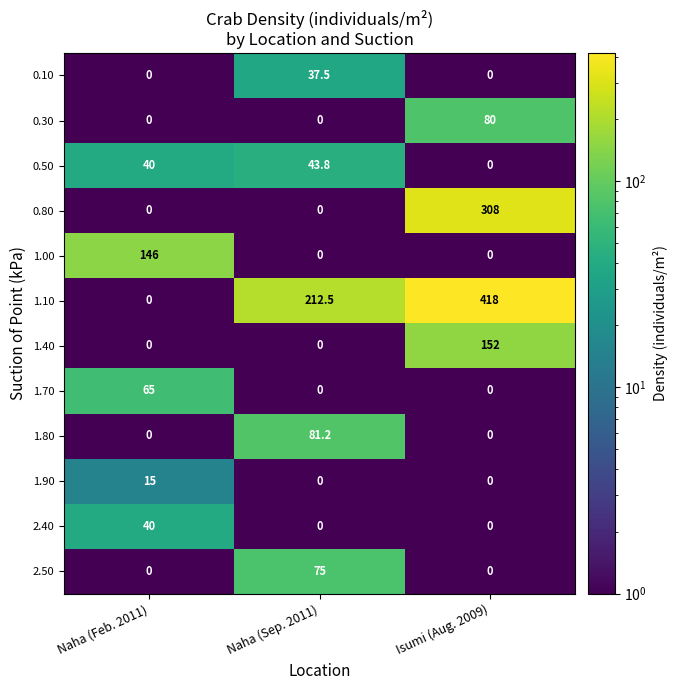

What is the spread (max minus min) of values at Isumi (Aug. 2009)?

418.0